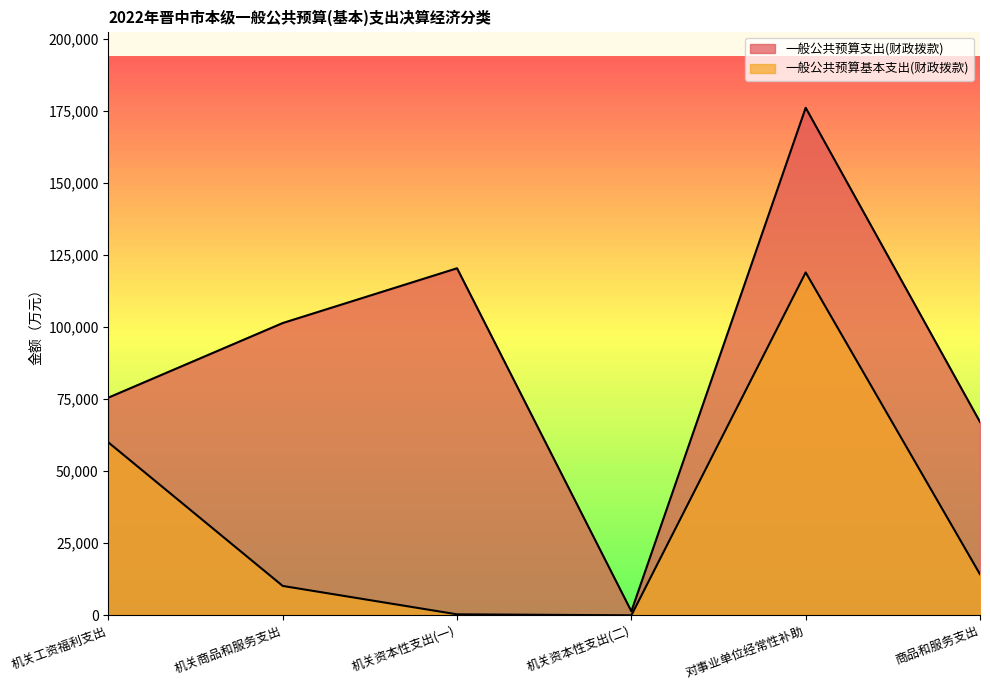

True or false: 一般公共预算基本支出(财政拨款) and 一般公共预算支出(财政拨款) cross at least once.

False